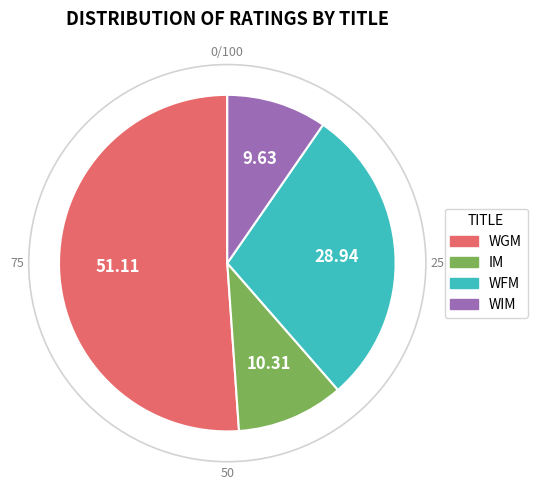

Is there any slice that represents more than half of the pie?

Yes